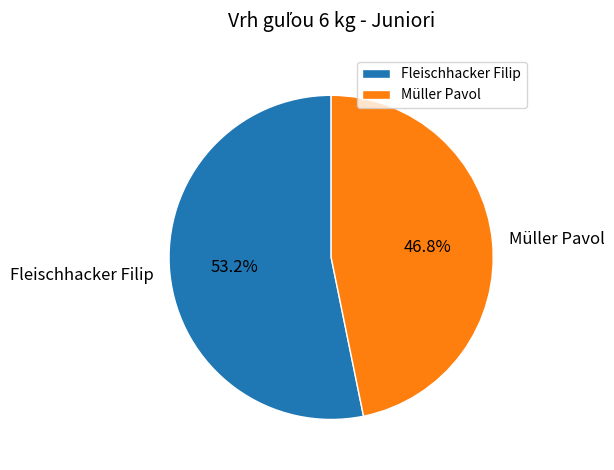

How many segments does this pie chart have?

2